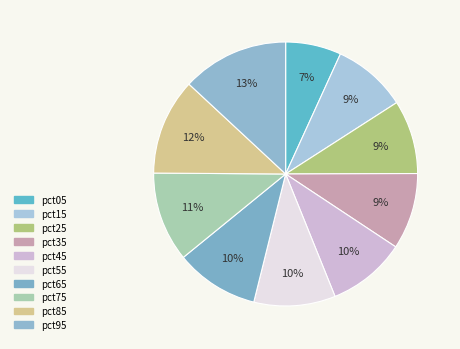

Rank the categories by value from lowest to highest.

pct05, pct25, pct15, pct35, pct45, pct55, pct65, pct75, pct85, pct95